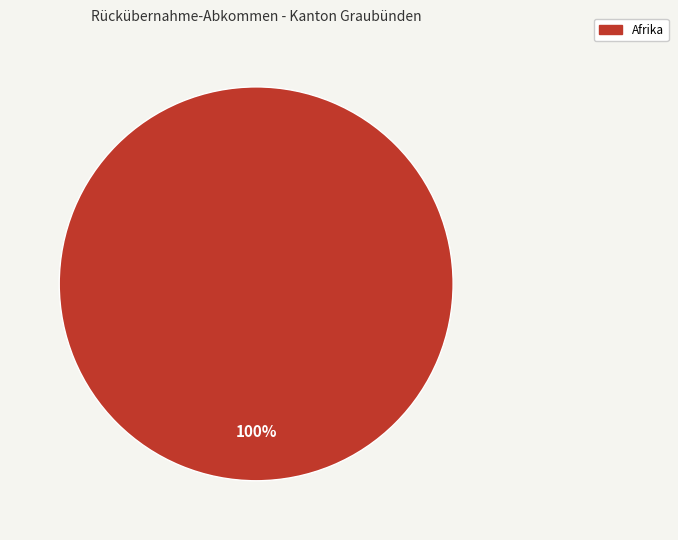

Does Afrika account for over 50% of the chart?

Yes